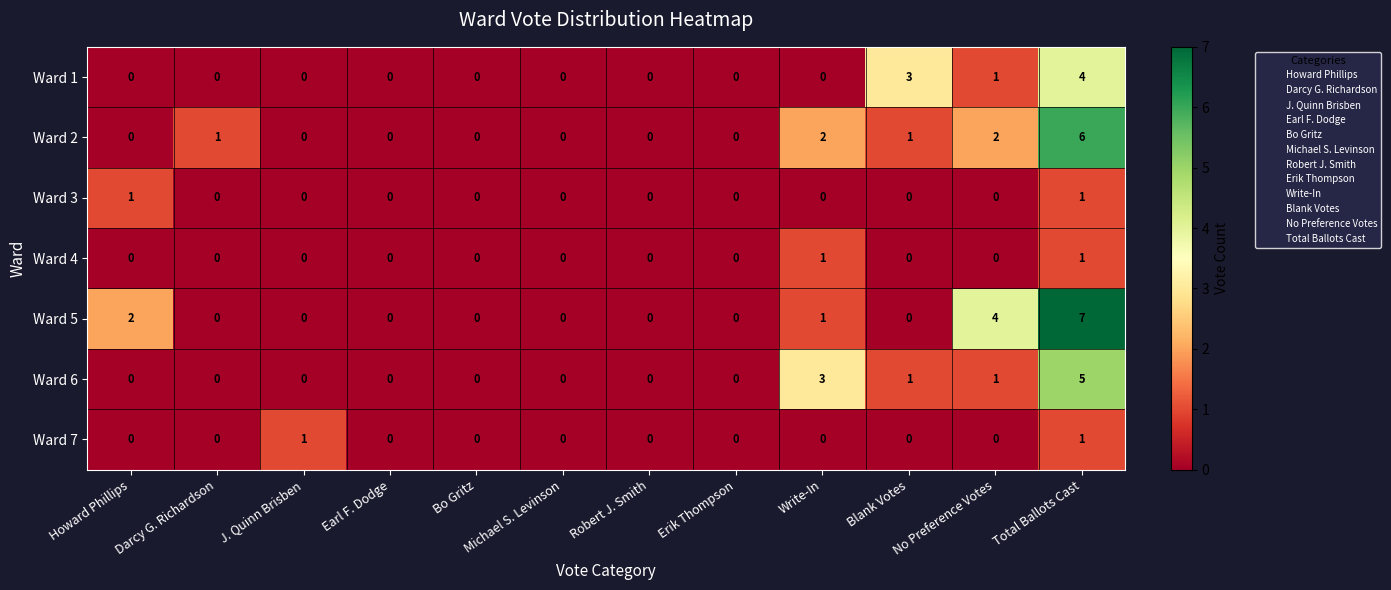

At which category is the sum across all series the highest?

Total Ballots Cast